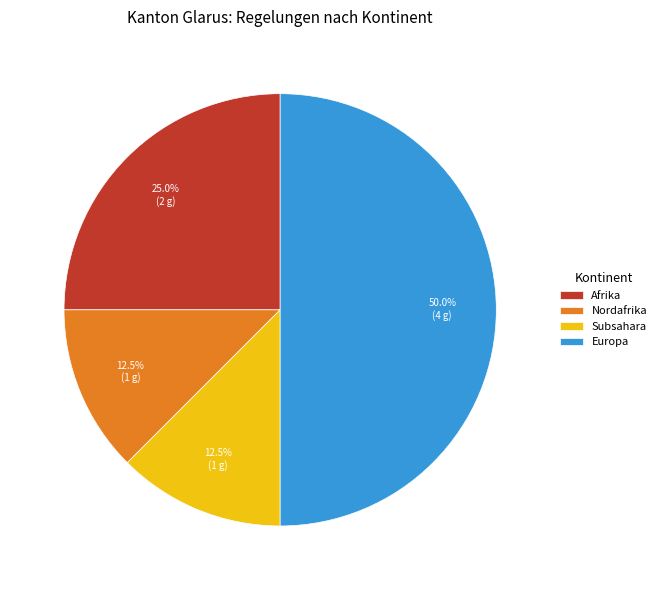

Which category has the biggest portion of the pie?

Europa